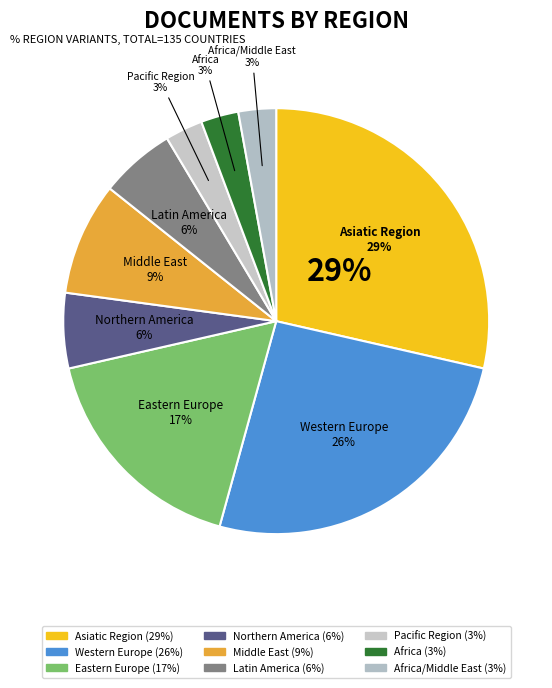

Rank the categories by value from lowest to highest.

Pacific Region, Africa, Africa/Middle East, Northern America, Latin America, Middle East, Eastern Europe, Western Europe, Asiatic Region